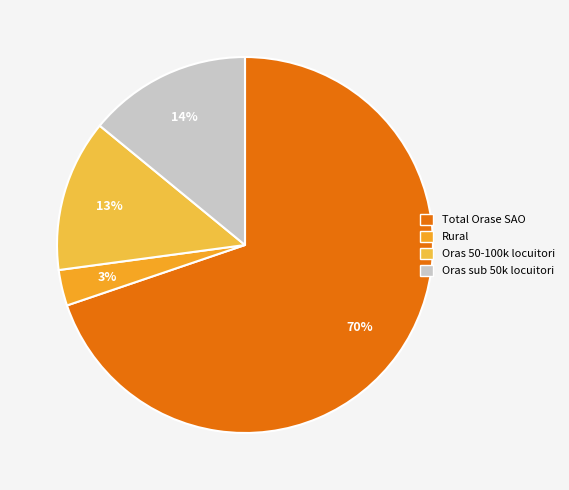

True or false: Total Orase SAO accounts for 70% of the total.

True